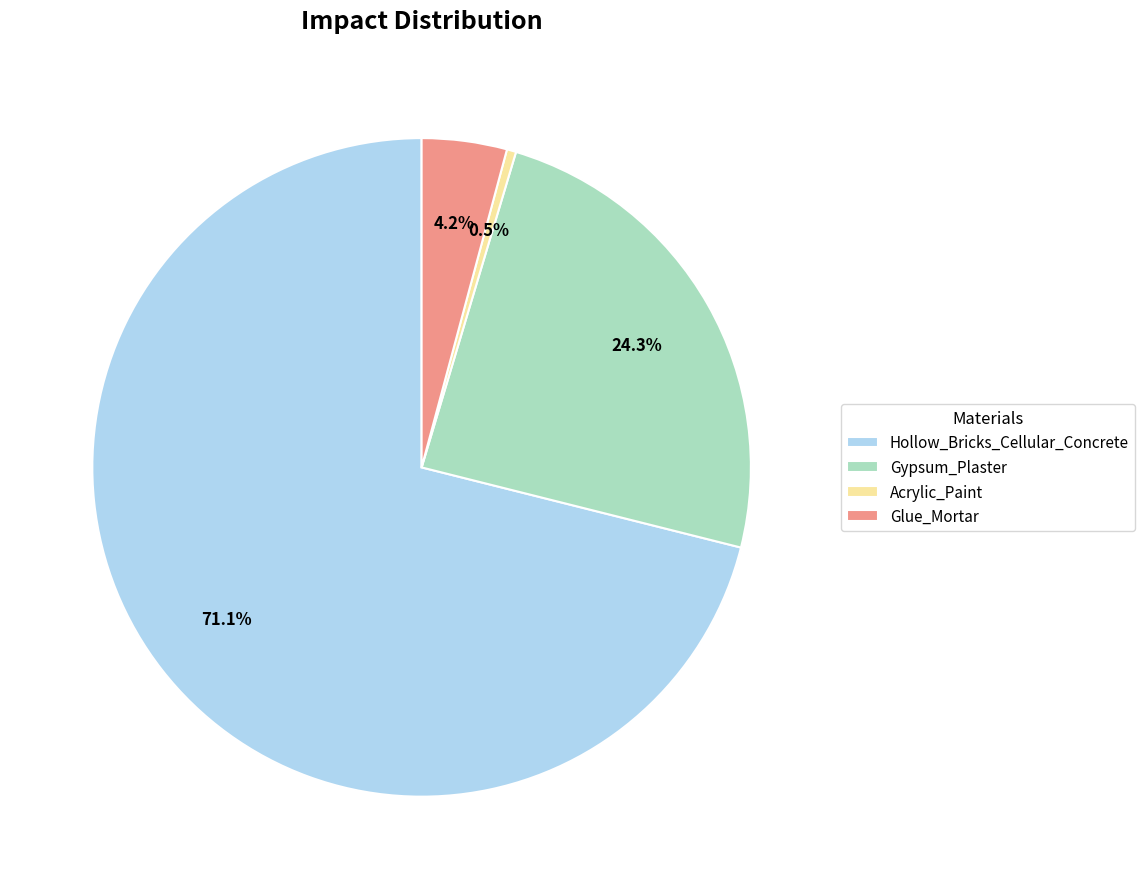

Rank the categories by value from highest to lowest.

Hollow_Bricks_Cellular_Concrete, Gypsum_Plaster, Glue_Mortar, Acrylic_Paint